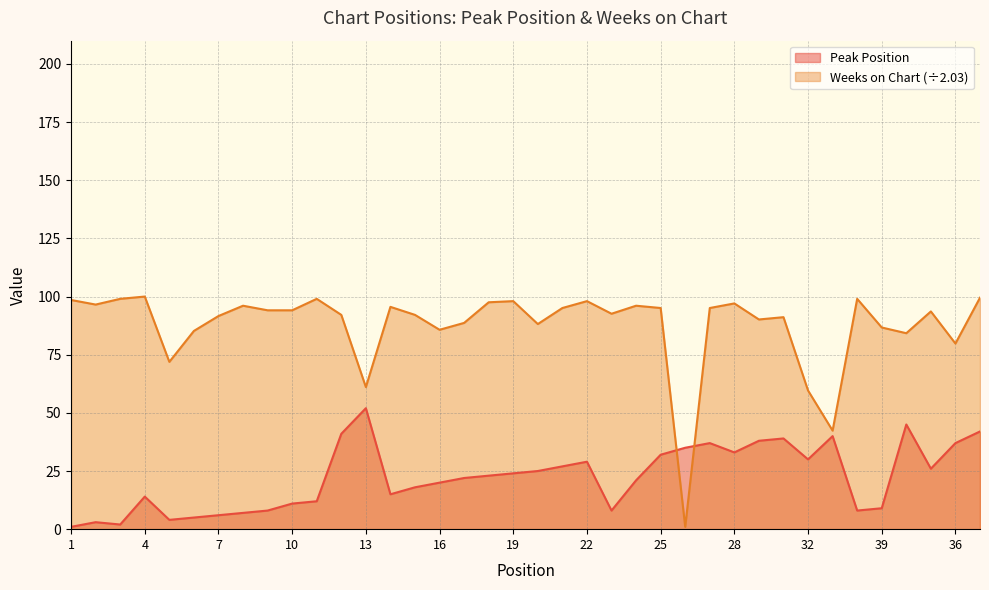

What is the sum of the Weeks on Chart values at 27 and 39?

181.8